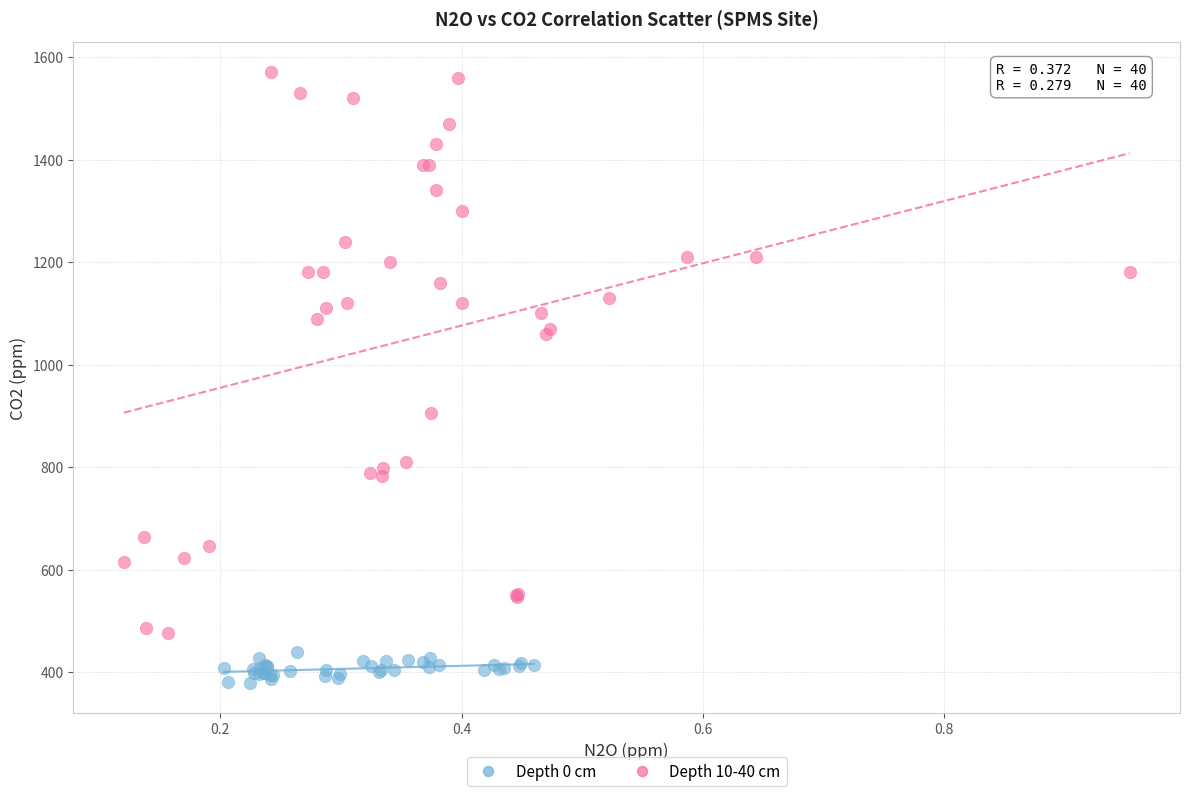

Which series reaches the minimum Y coordinate?

Depth 0 cm